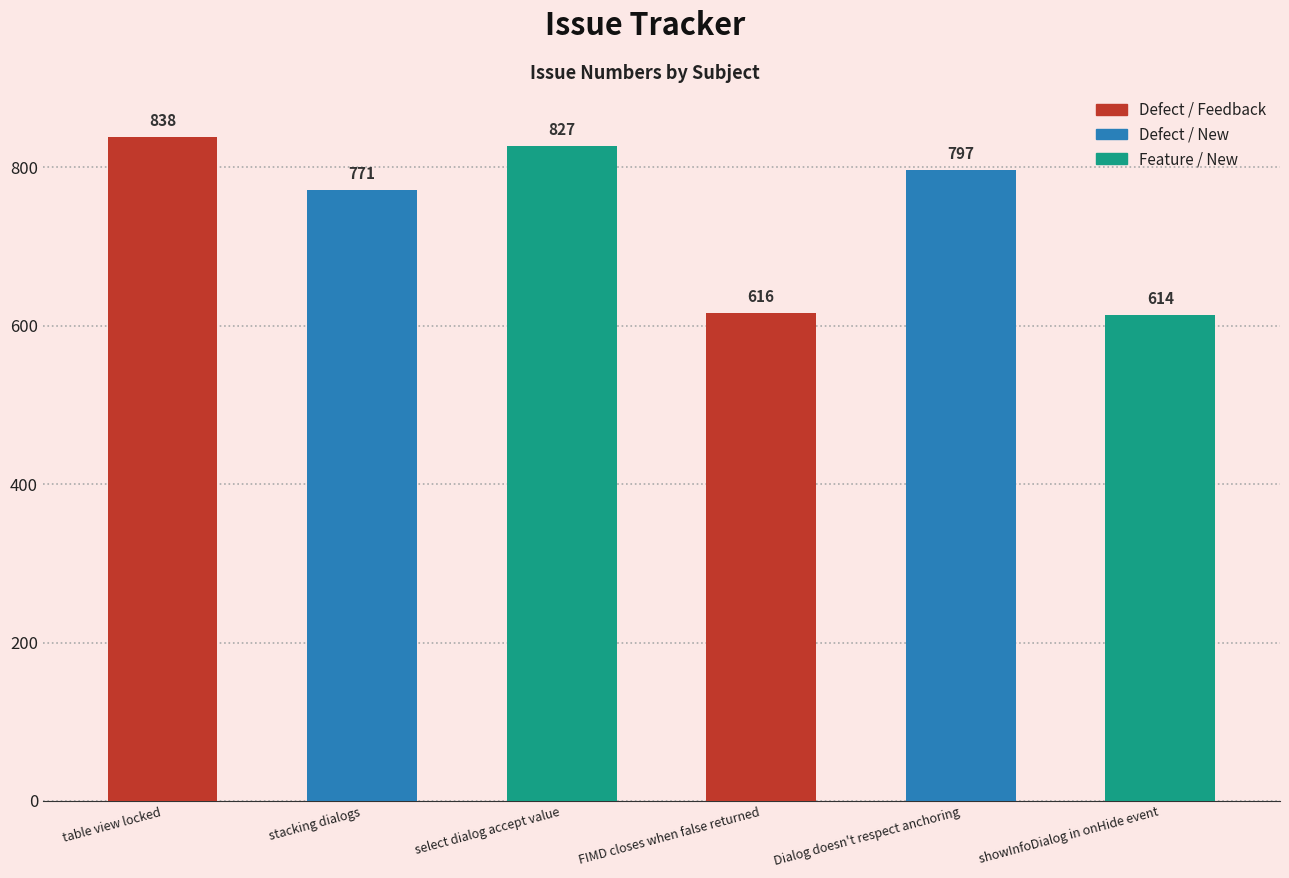

True or false: the data shows 1177 at select dialog accept value.

False